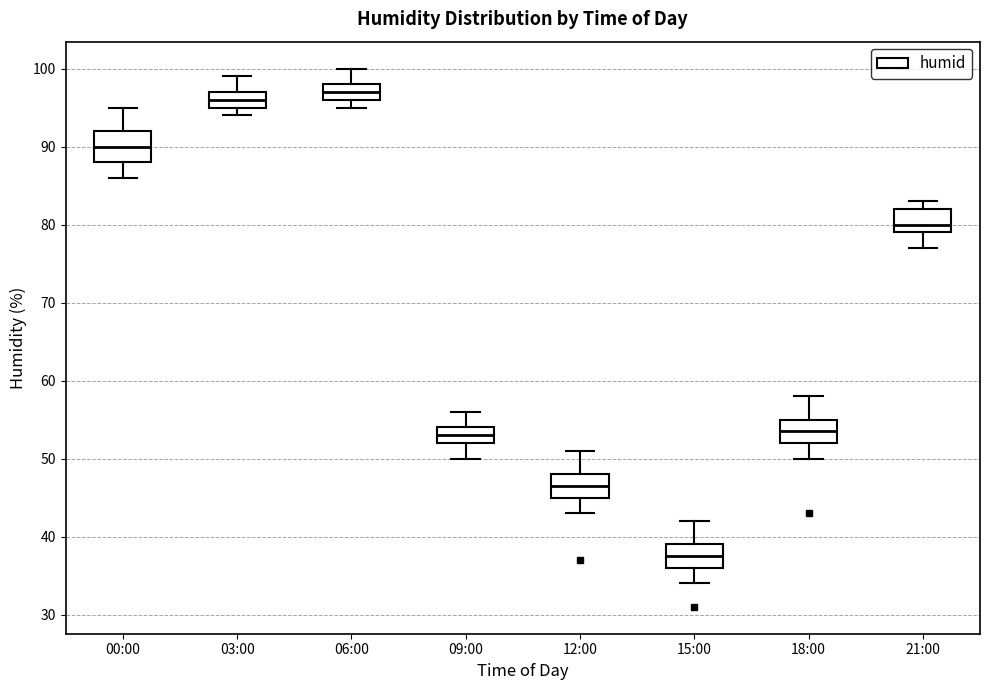

Comparing the boxes themselves (not the whiskers), which one is the tallest?

00:00